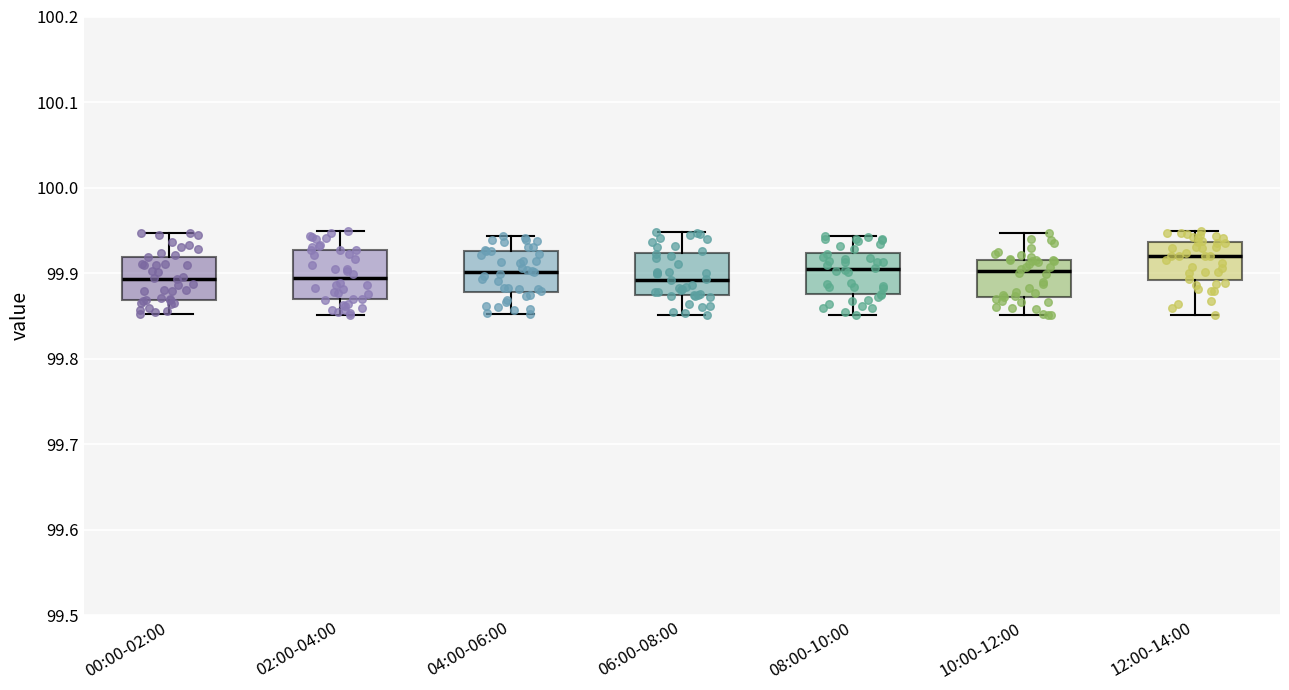

Reading left to right, read every box against the y-axis: the position of its median line, the range the box covers, and the ends of its whiskers. The values are not printed on the chart, so give them approximately, as read against the axis.

00:00-02:00: median 99.89, box 99.87 to 99.92, whiskers 99.85 to 99.95
02:00-04:00: median 99.89, box 99.87 to 99.93, whiskers 99.85 to 99.95
04:00-06:00: median 99.90, box 99.88 to 99.93, whiskers 99.85 to 99.94
06:00-08:00: median 99.89, box 99.87 to 99.92, whiskers 99.85 to 99.95
08:00-10:00: median 99.90, box 99.88 to 99.92, whiskers 99.85 to 99.94
10:00-12:00: median 99.90, box 99.87 to 99.92, whiskers 99.85 to 99.95
12:00-14:00: median 99.92, box 99.89 to 99.94, whiskers 99.85 to 99.95